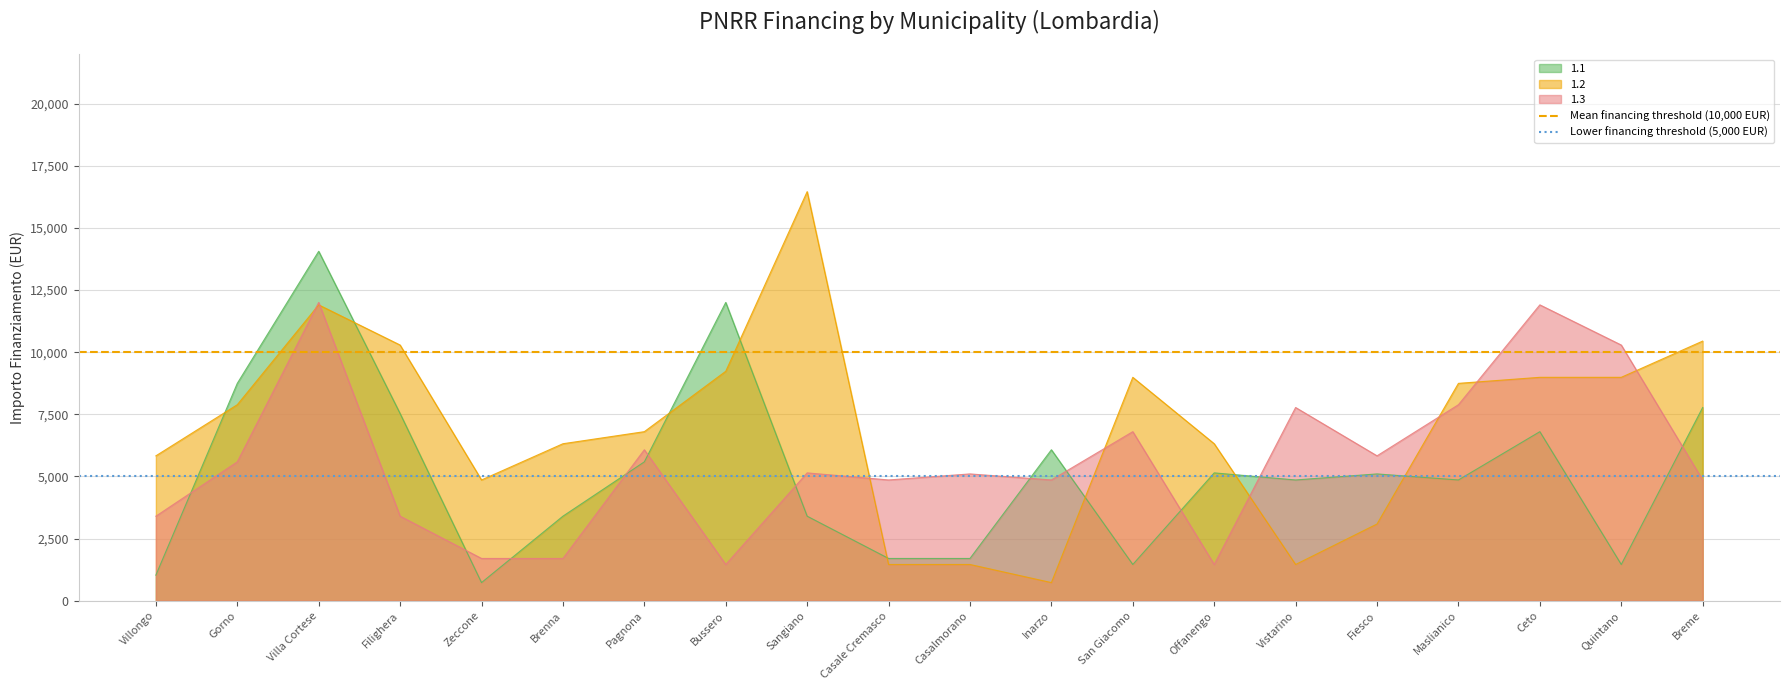

Is the value of 1.1 at Gorno greater than the value of 1.3 at Sangiano?

Yes